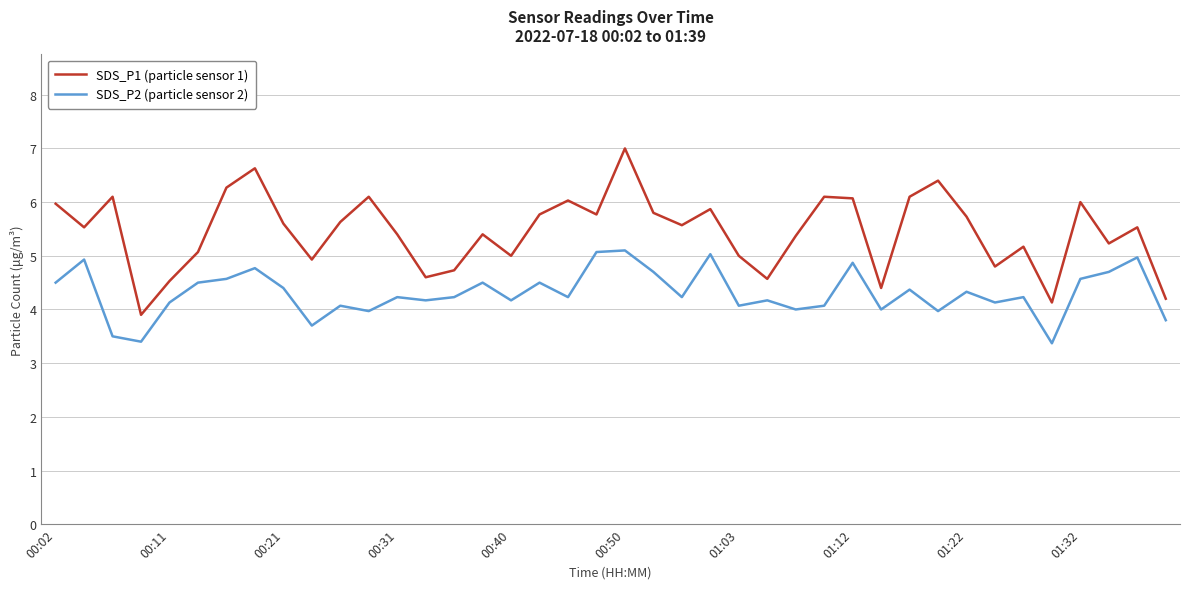

What is the maximum value shown in the chart?

7.0